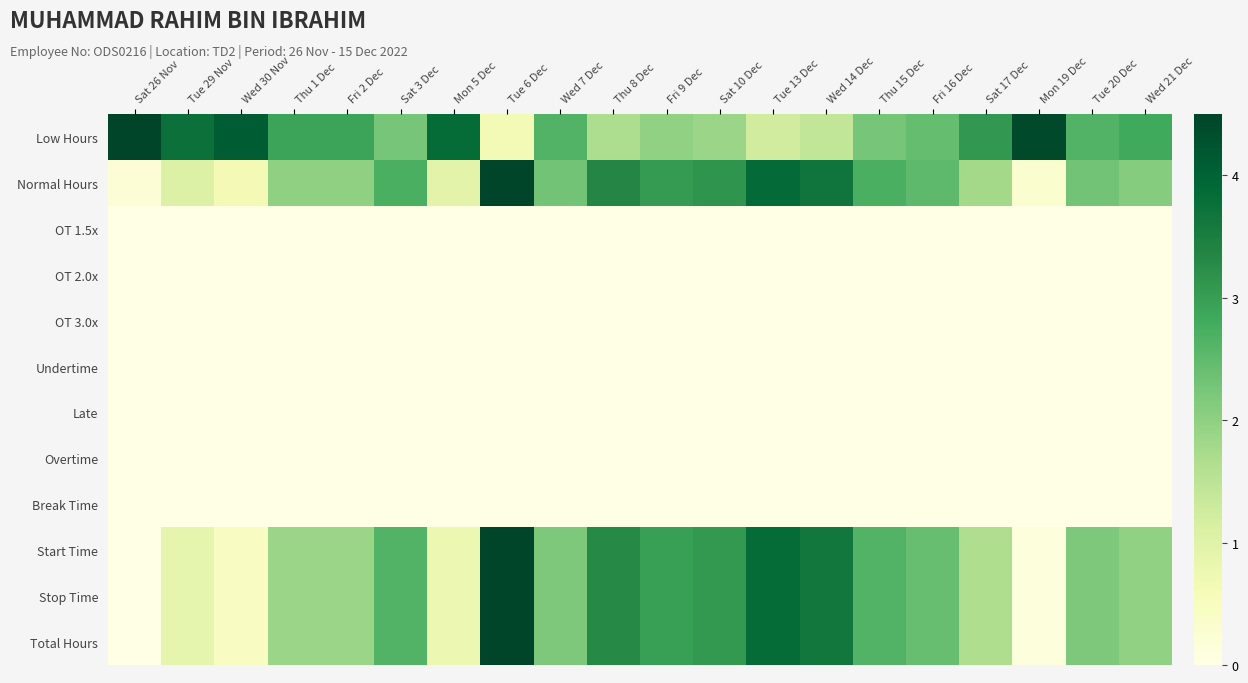

Which series has the largest total across all categories?

Low Hours